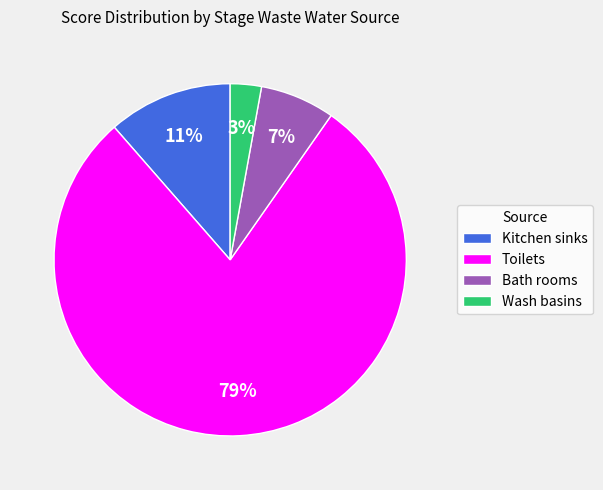

Count the number of slices in the pie.

4